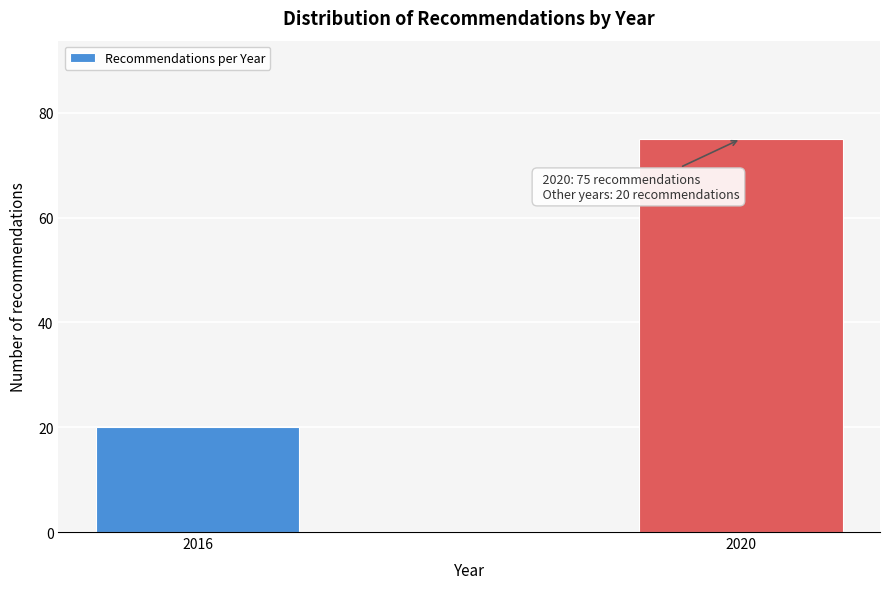

Reading right to left, extract all data points from this chart.

2020=75	2016=20